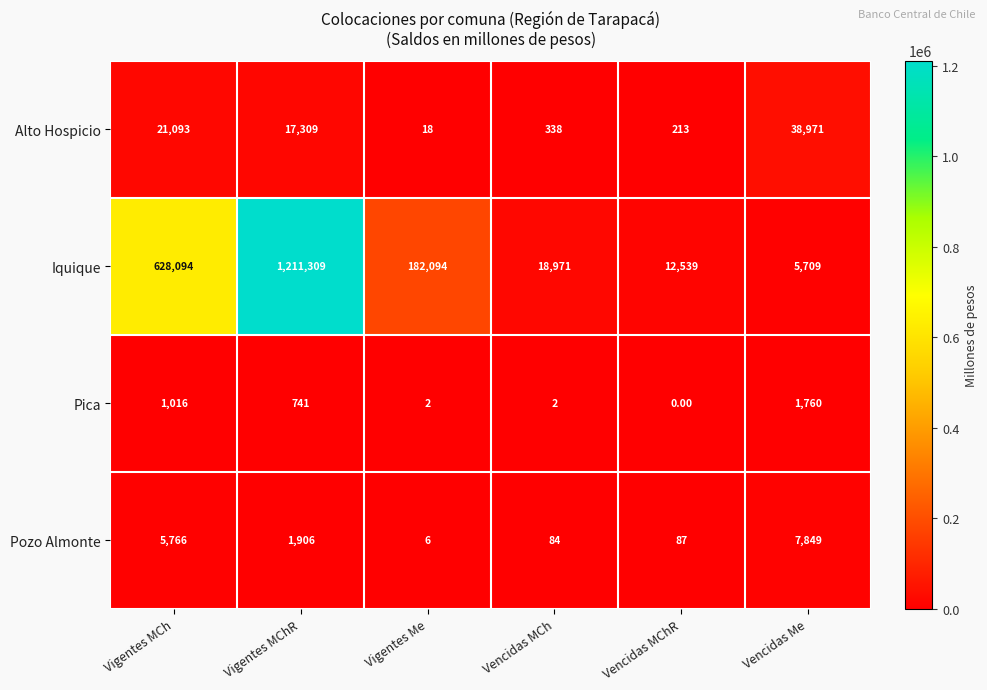

What is the sum of the Pica values at Vencidas MCh and Vigentes MCh?

1018